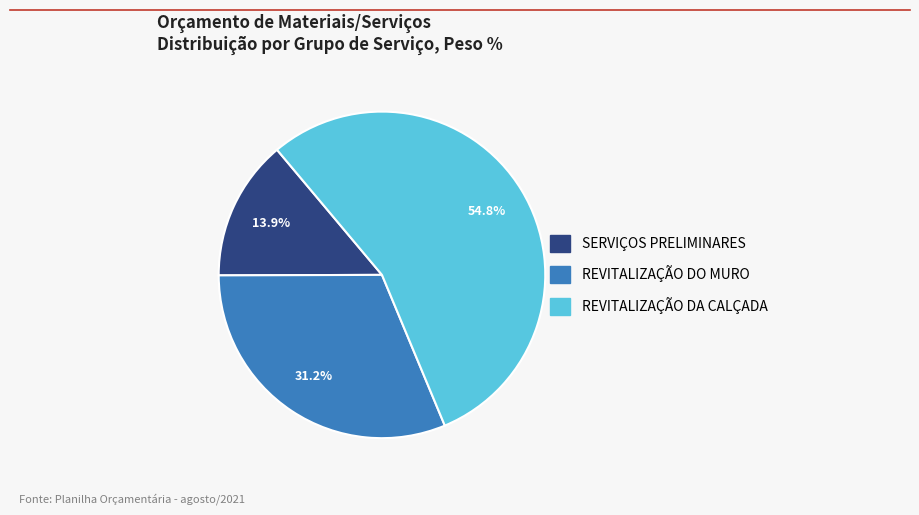

Is there a majority slice in this chart?

Yes